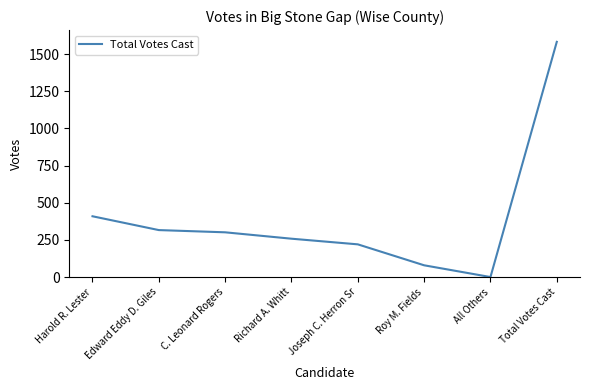

How many categories are shown in the chart?

8